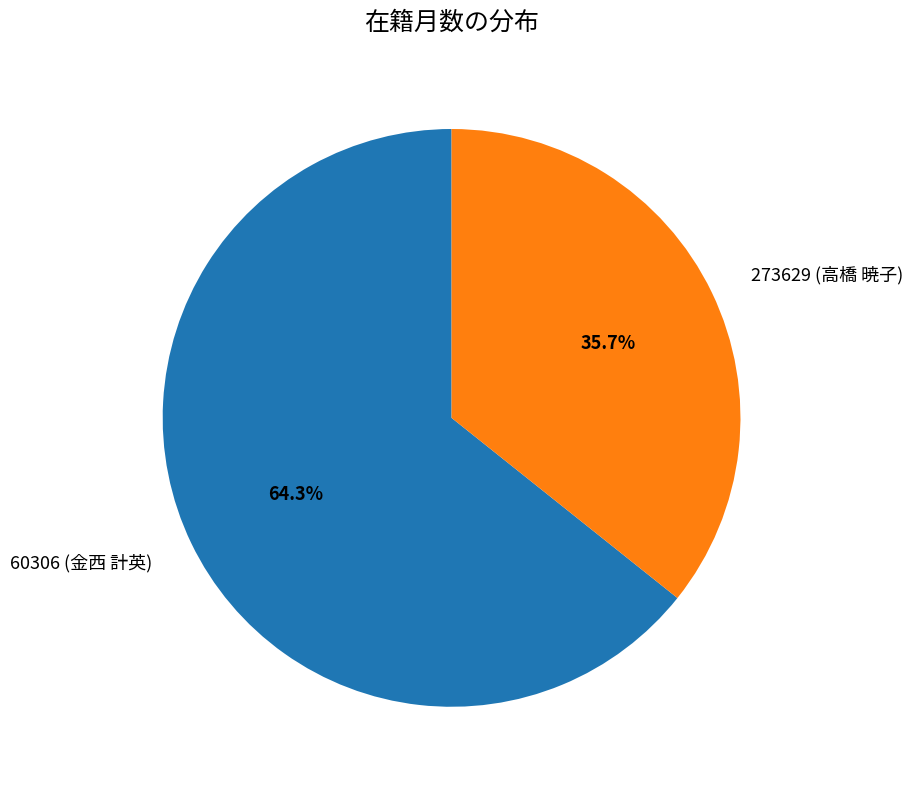

What portion of the pie excludes 273629 (高橋 暁子)?

64.3%